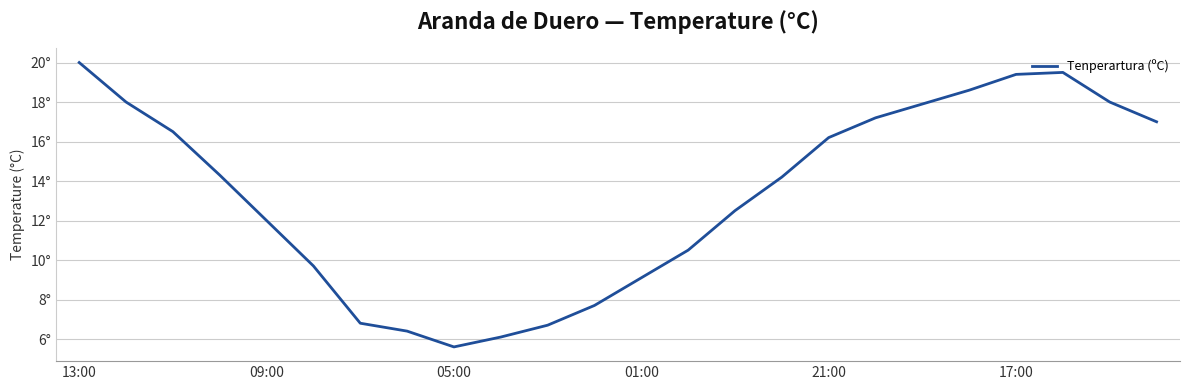

Does the chart display data point markers on the line(s)?

No